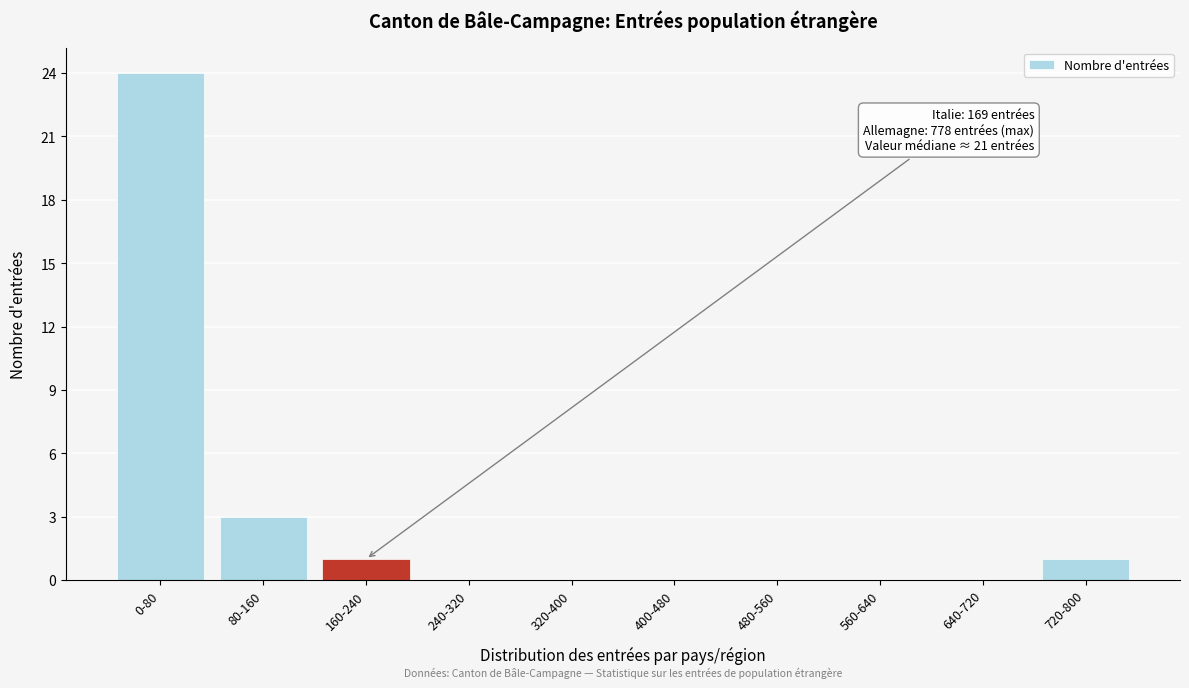

Reading left to right, transcribe all the data shown in this chart.

0-80=24	80-160=3	160-240=1	240-320=0	320-400=0	400-480=0	480-560=0	560-640=0	640-720=0	720-800=1